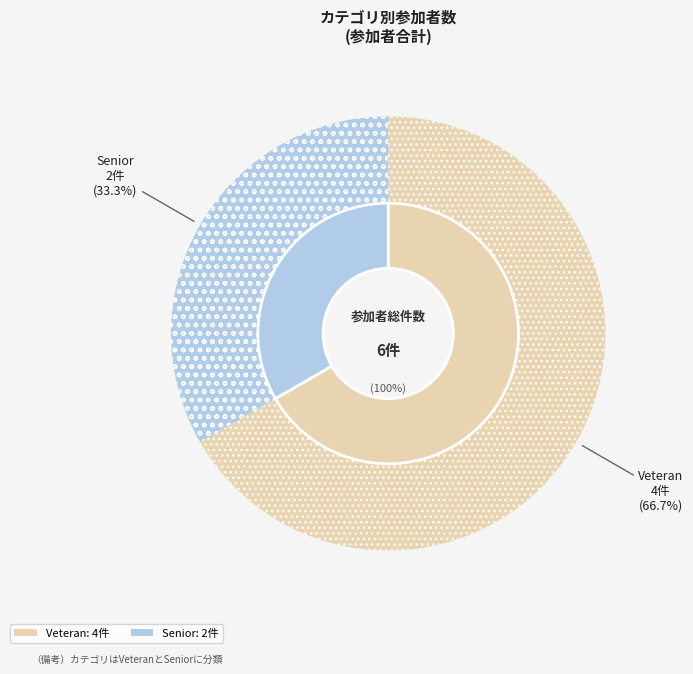

What portion of the pie excludes Veteran?

33.3%